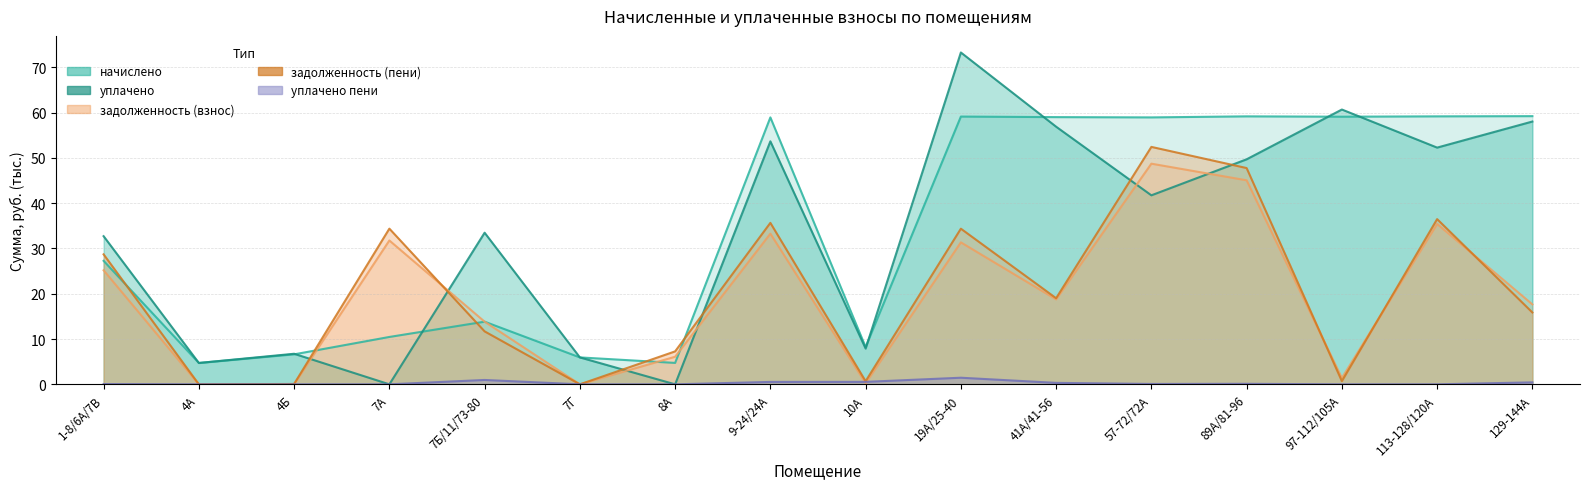

What are all the series names shown in the legend?

начислено, уплачено, задолженность (взнос), задолженность (пени), уплачено пени